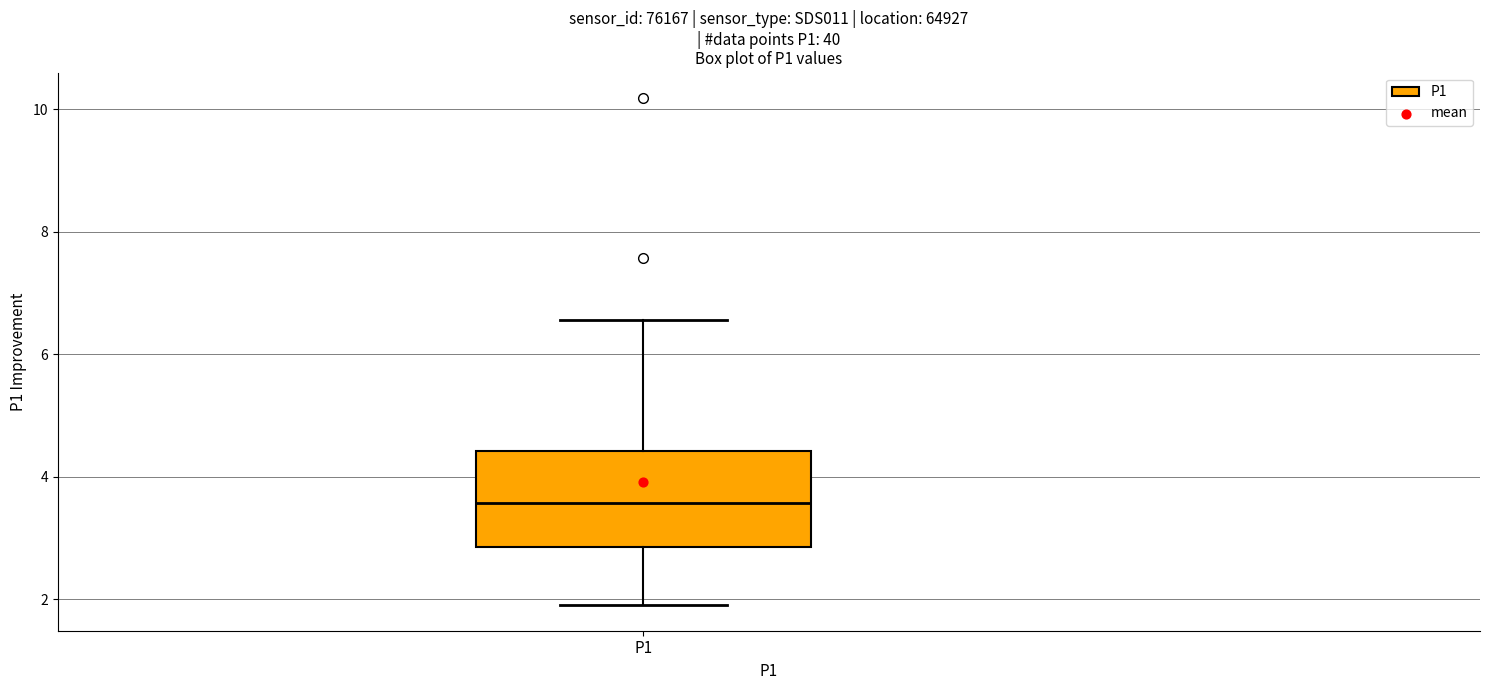

Read this box plot against the y-axis: the position of the median line, the range covered by the box, and the ends of both whiskers. The values are not printed on the chart, so give them approximately, as read against the axis.

median 3.6, box 2.8 to 4.4, whiskers 2.0 to 6.6